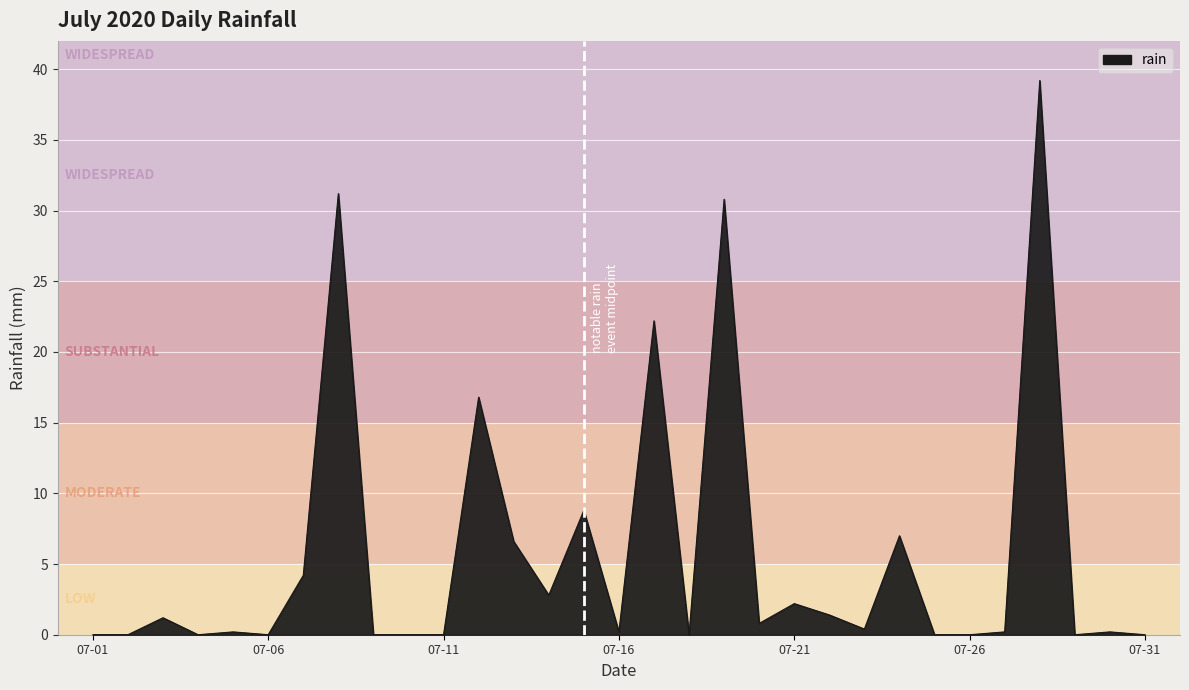

How many series are shown in this chart?

1